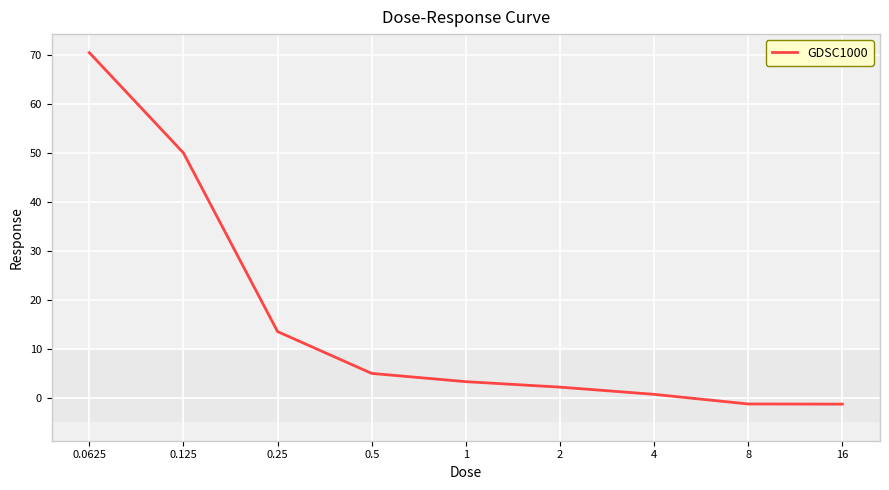

What is the difference between the second highest and second lowest values?

51.3